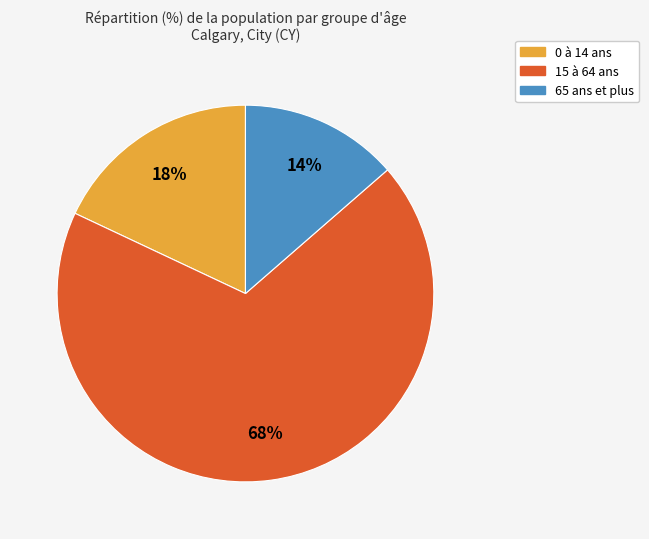

How many segments does this pie chart have?

3